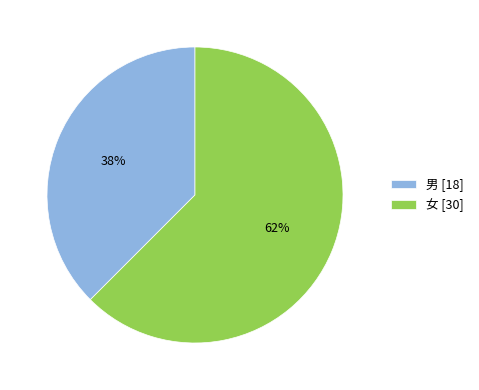

How many slices are in this pie chart?

2